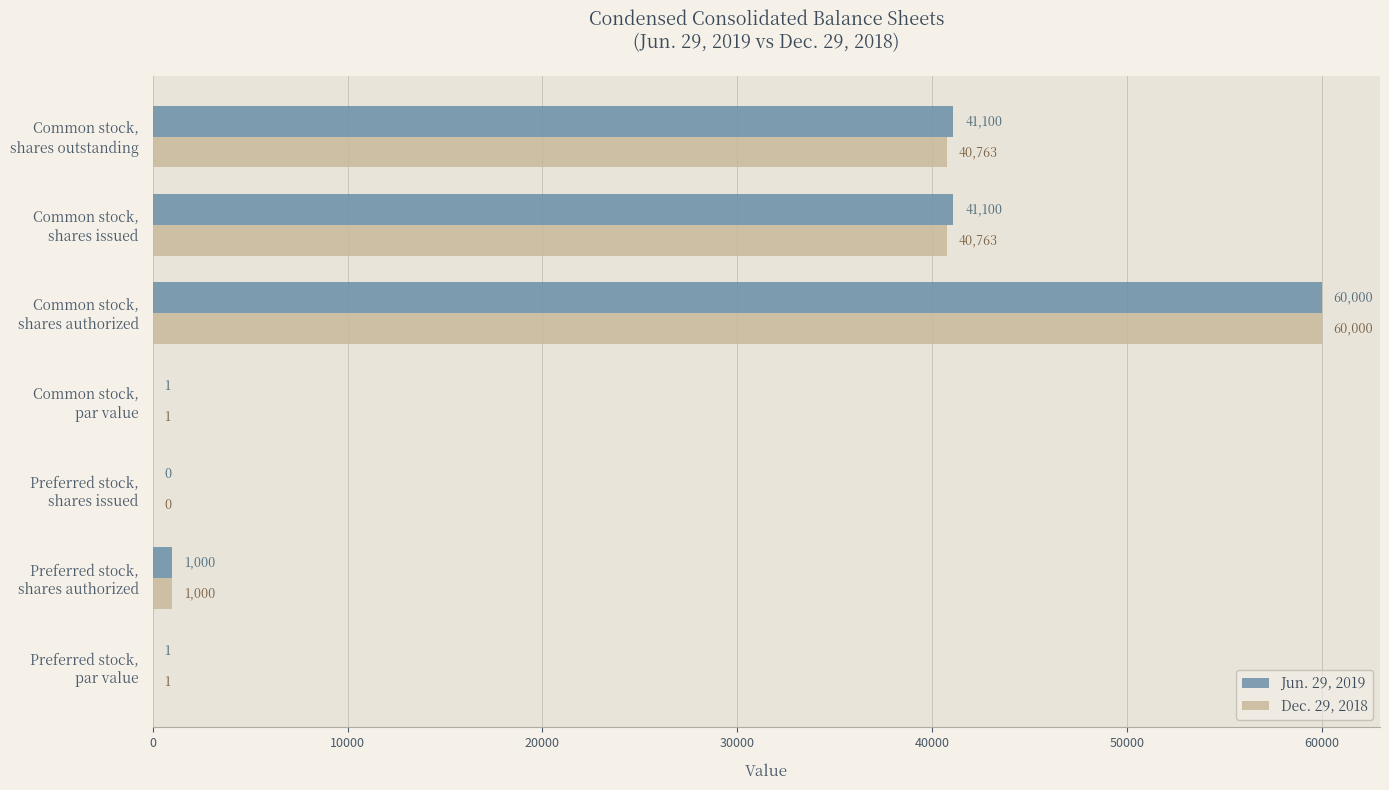

Which series has the largest total across all categories?

Jun. 29, 2019